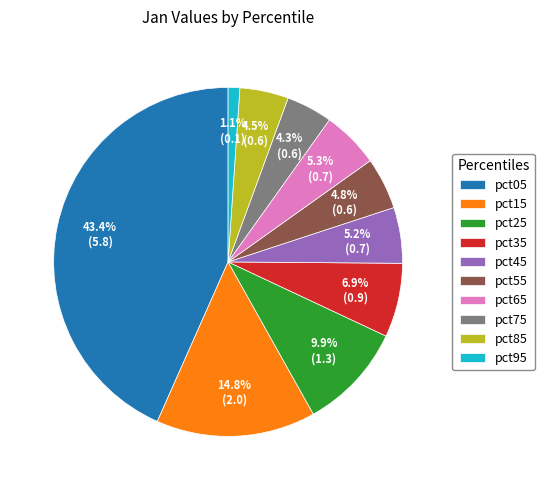

What percentage is the pct35 slice, to the nearest percent?

7%